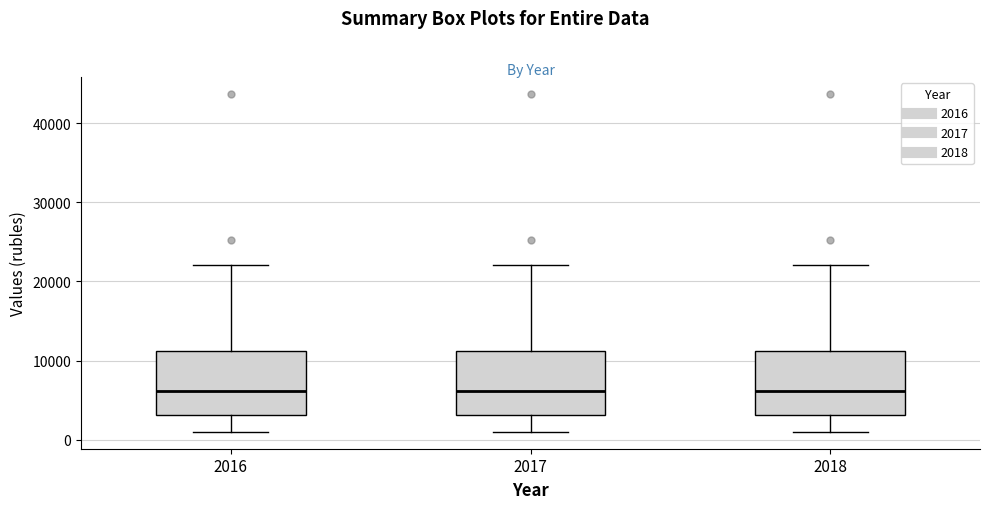

Reading left to right, read every box against the y-axis: the position of its median line, the range the box covers, and the ends of its whiskers. The values are not printed on the chart, so give them approximately, as read against the axis.

2016: median 6000, box 3000 to 11000, whiskers 1000 to 22000
2017: median 6000, box 3000 to 11000, whiskers 1000 to 22000
2018: median 6000, box 3000 to 11000, whiskers 1000 to 22000